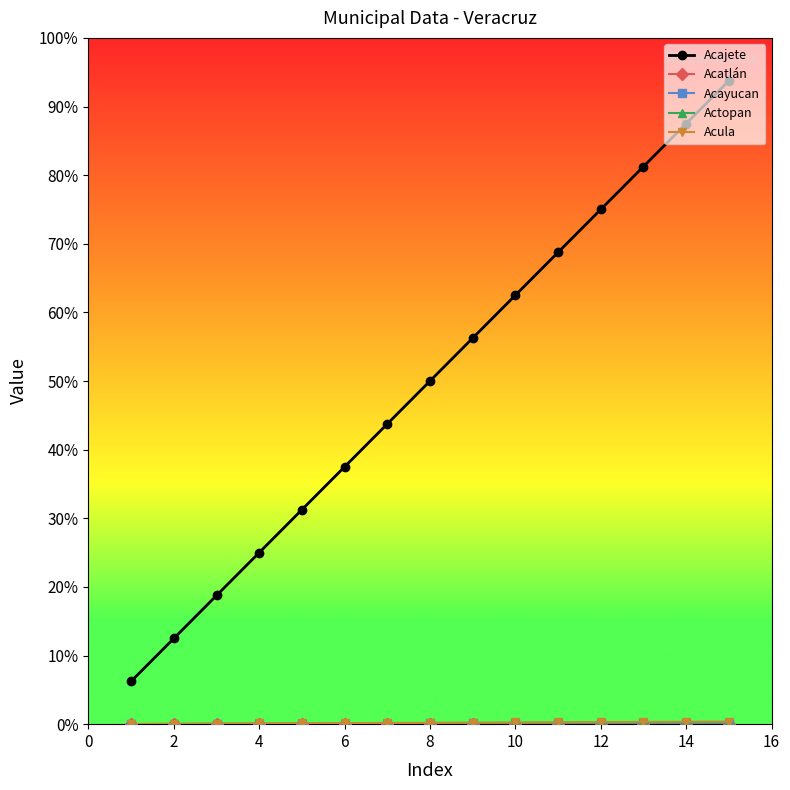

Is this an area chart (filled region under the line)?

No